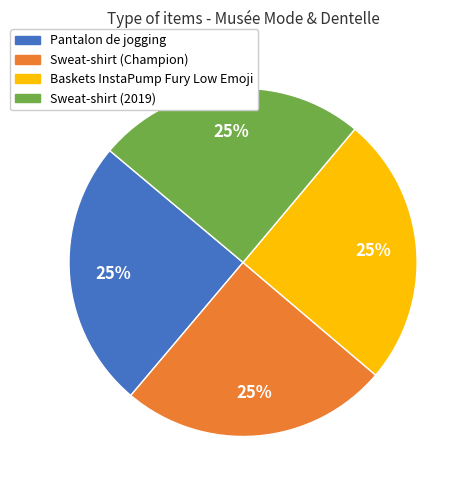

To the nearest percent, what portion does Baskets InstaPump Fury Low Emoji represent?

25%